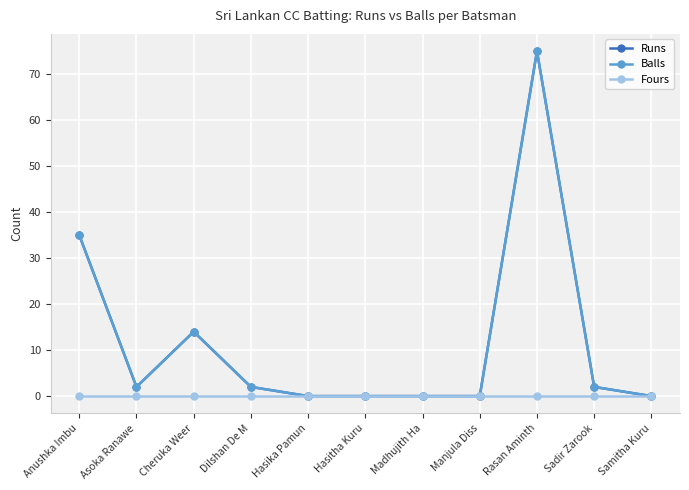

What is the greatest value displayed?

75